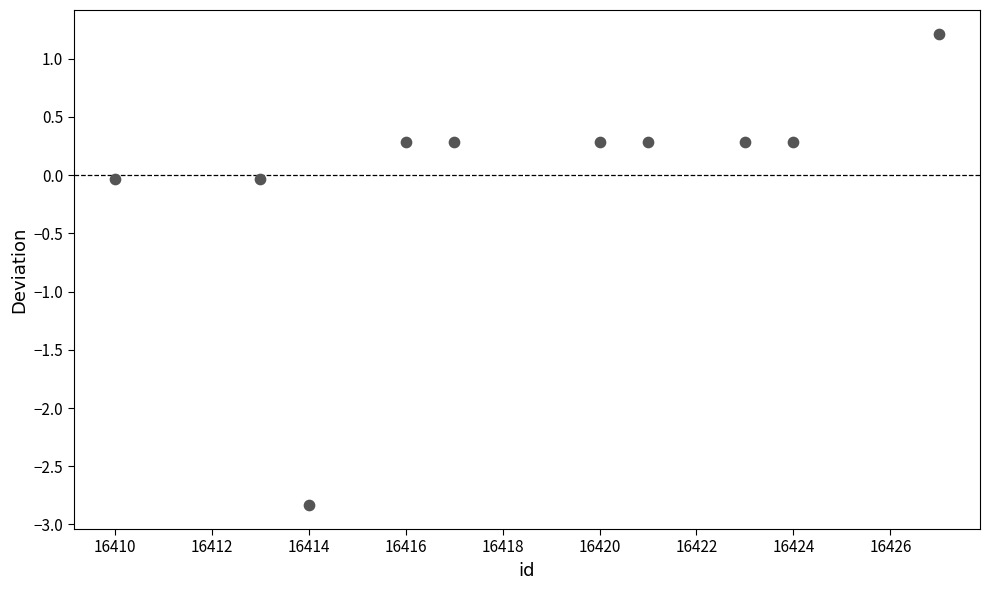

What is the average X value?

16418.5